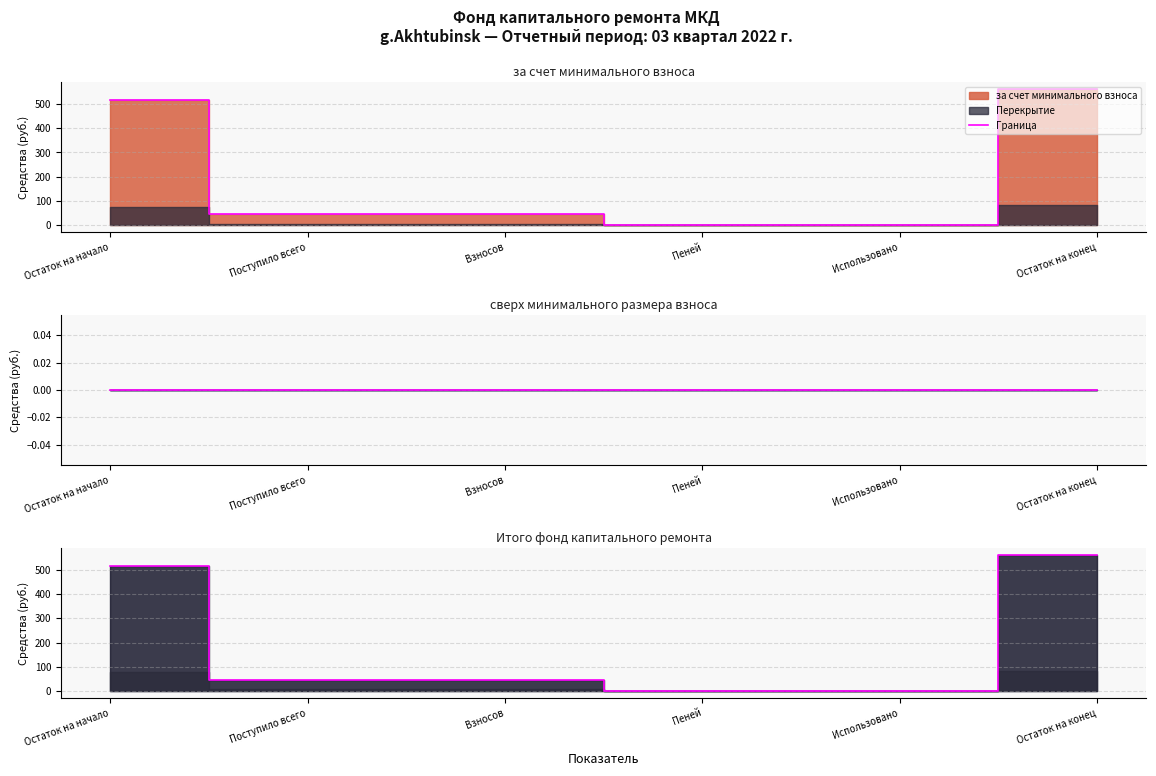

Reading left to right, transcribe all the data shown in this chart.

514.8	47.4	47.4	0.0	0.0	562.2